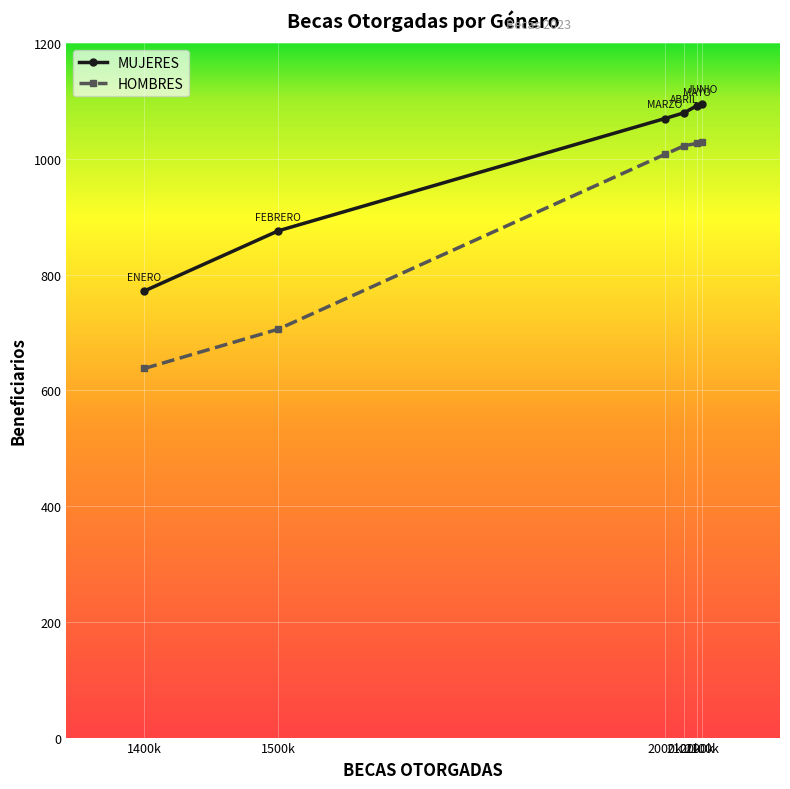

Count the number of data series in this chart.

2